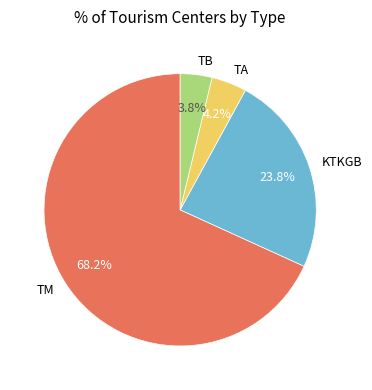

To the nearest percent, what percentage of the pie is TB?

4%